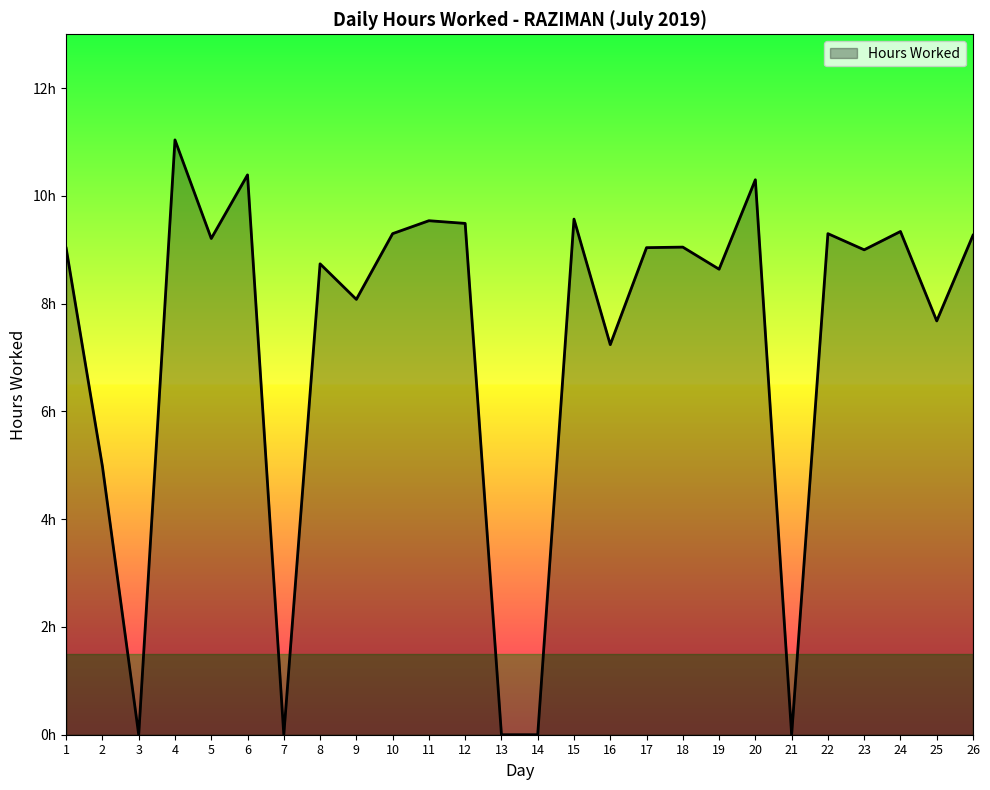

Does the chart have visible grid lines?

No